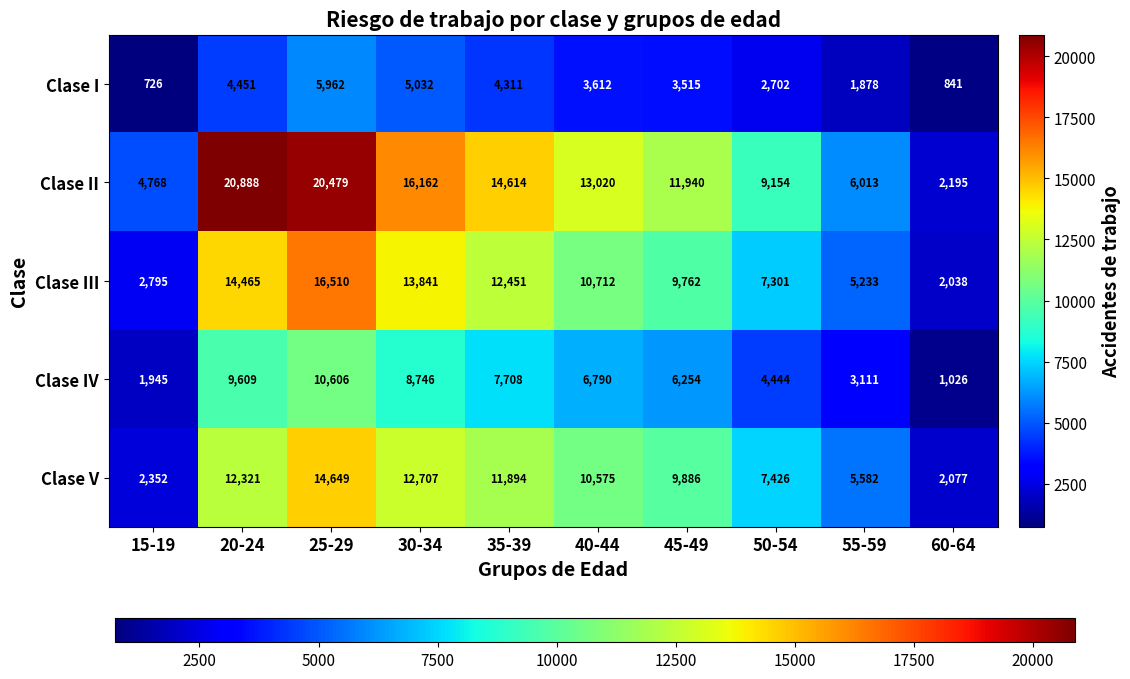

True or false: Clase III has a value of 3177 at 35-39.

False